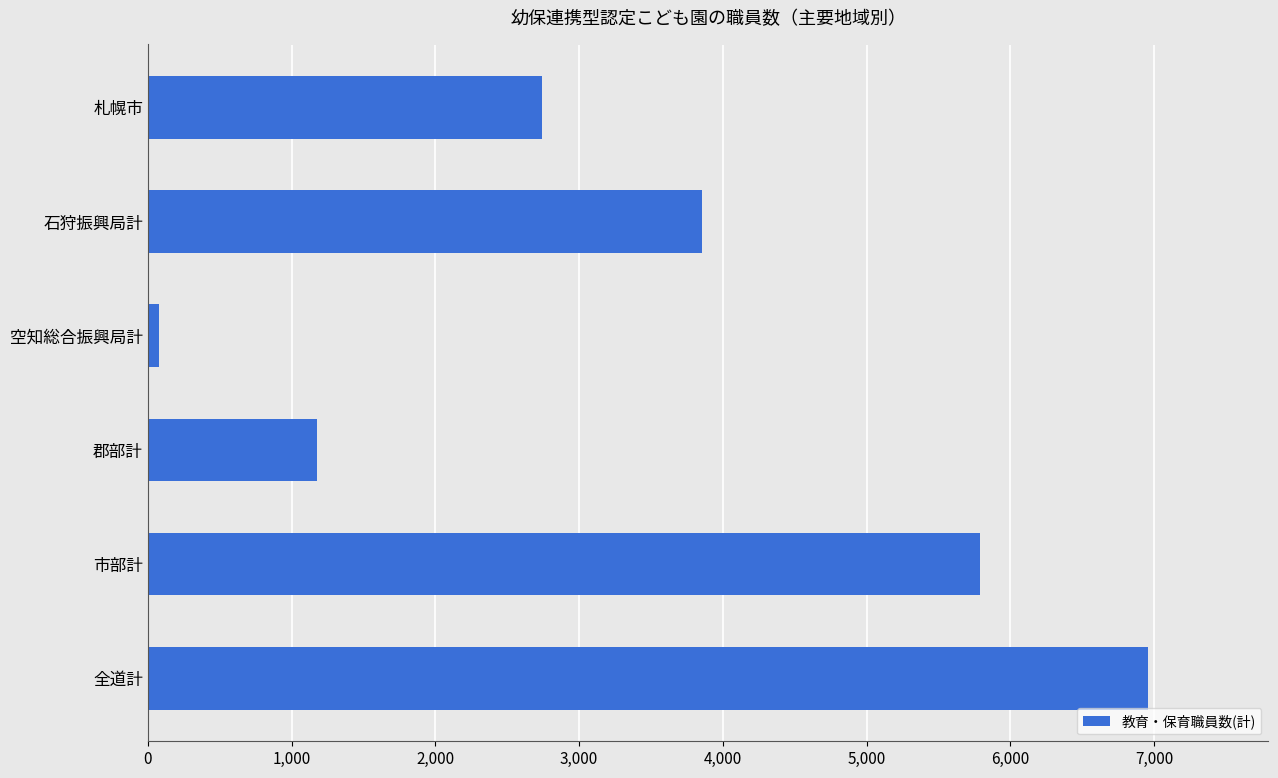

What is the difference between the second highest and second lowest values?

4612